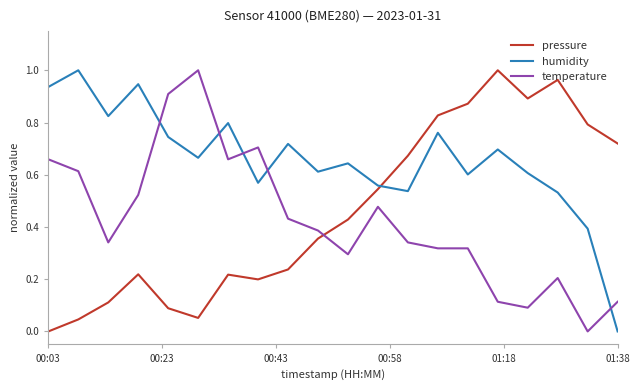

At how many categories does at least one series exceed 0?

20